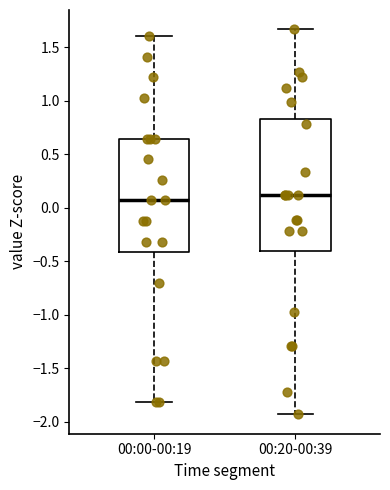

Reading left to right, read every box against the y-axis: the position of its median line, the range the box covers, and the ends of its whiskers. The values are not printed on the chart, so give them approximately, as read against the axis.

00:00-00:19: median 0.05, box -0.40 to 0.65, whiskers -1.80 to 1.60
00:20-00:39: median 0.10, box -0.40 to 0.85, whiskers -1.95 to 1.65